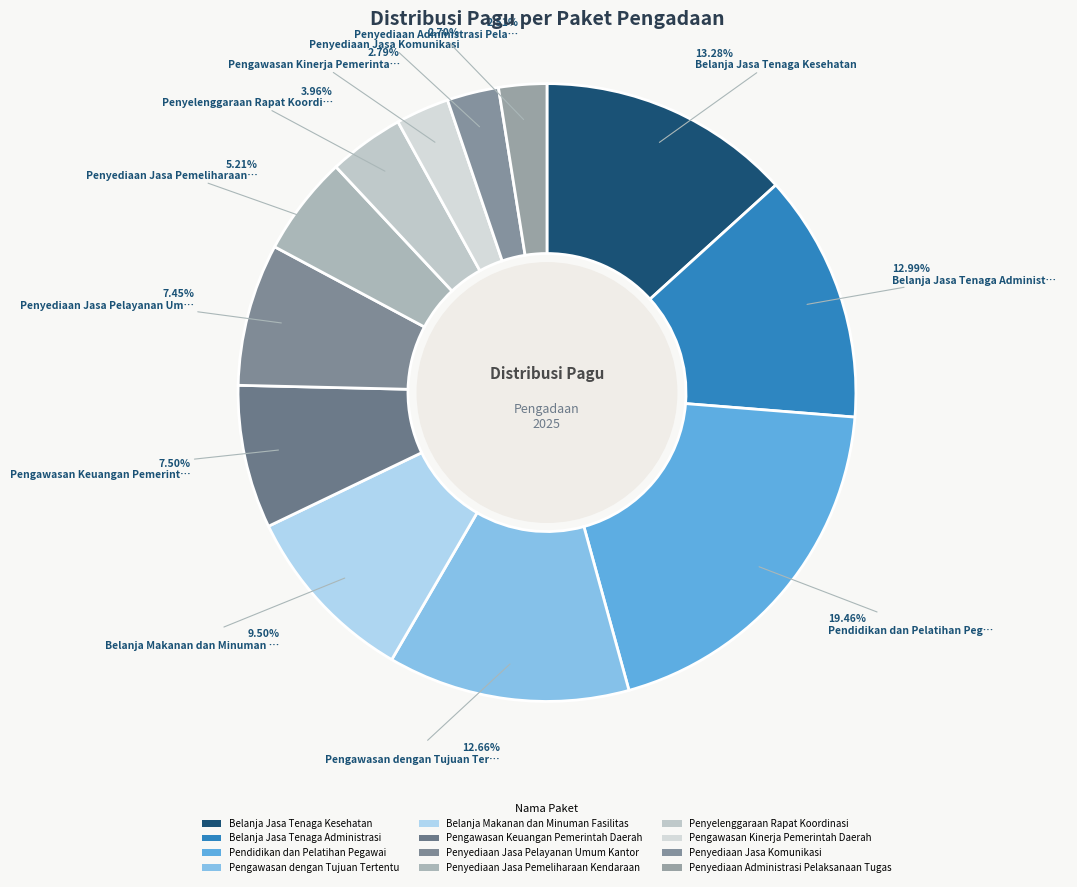

Does Pengawasan dengan Tujuan Tertentu account for over 50% of the chart?

No